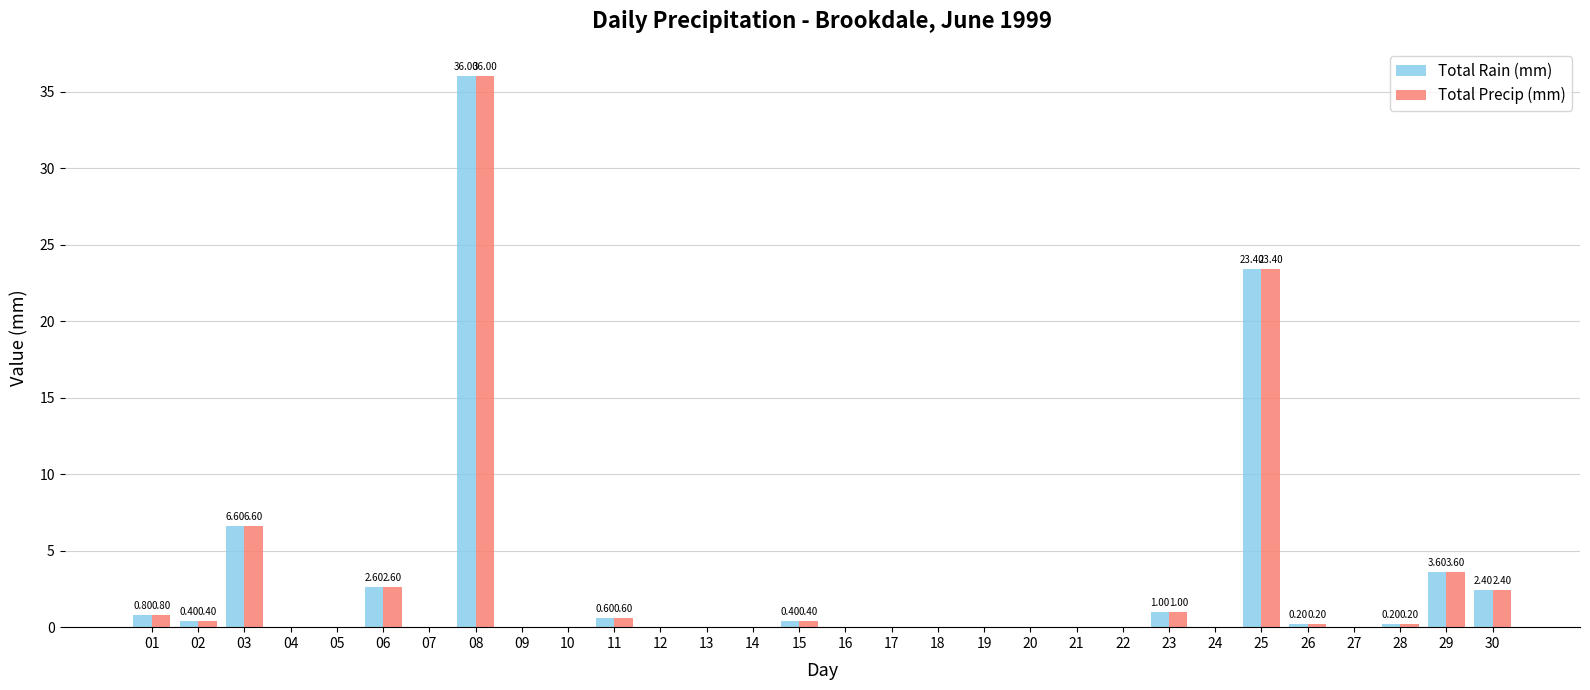

At which category is the sum across all series the highest?

08